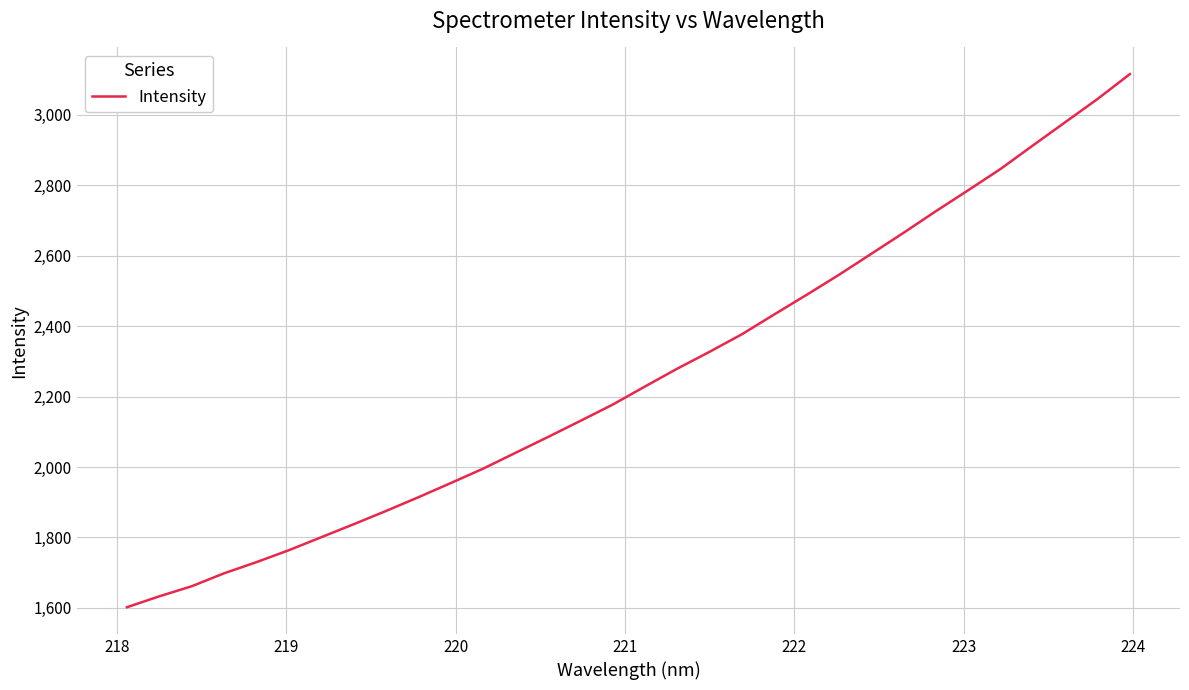

What is the sum of all values?

72255.8